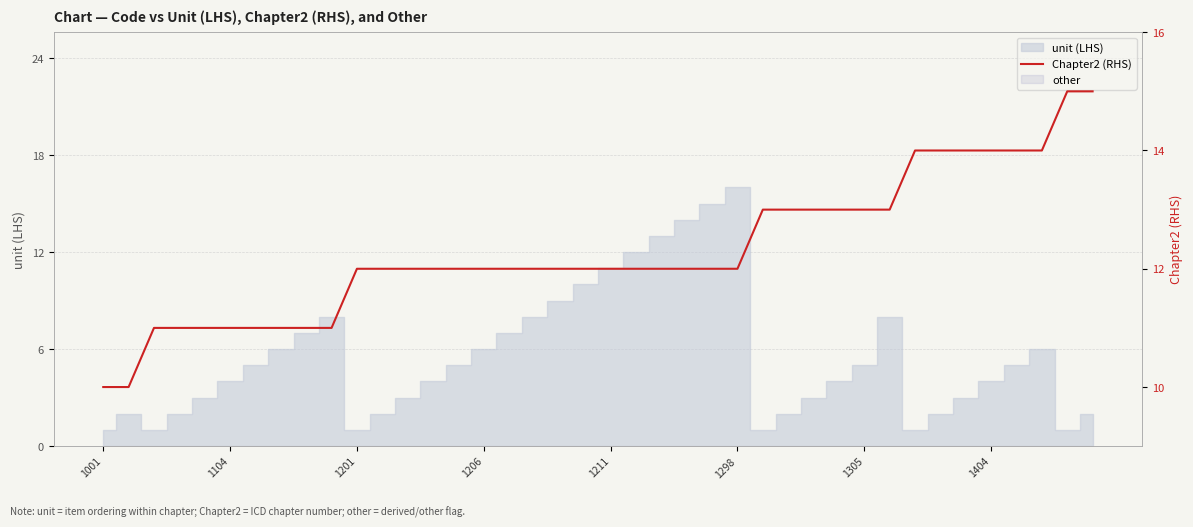

Where does the data first go above 12?

26